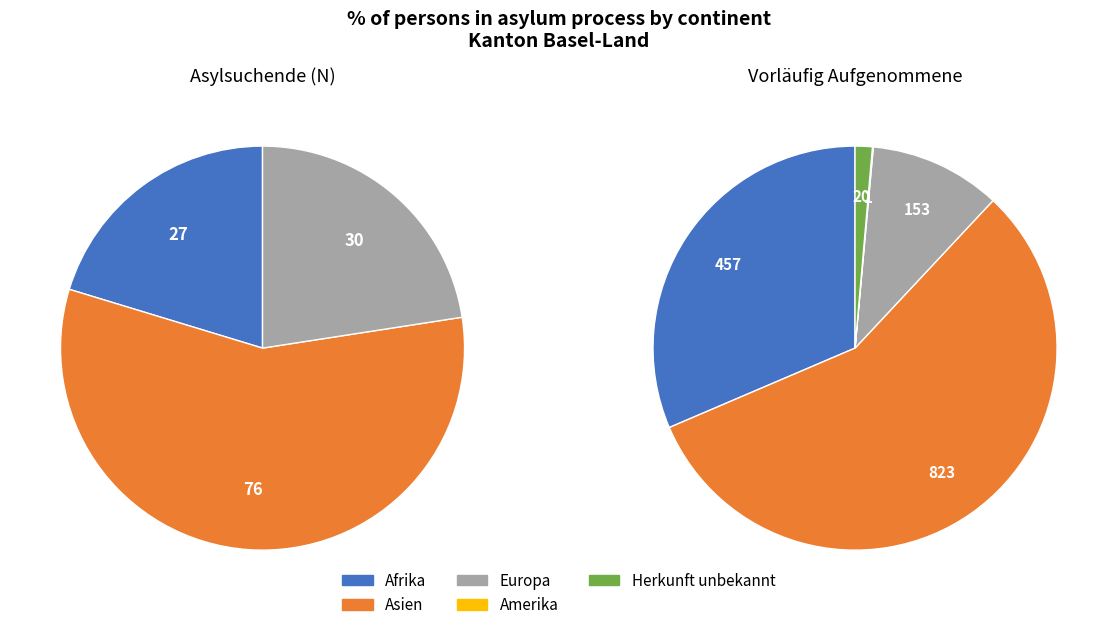

To the nearest percent, what is the combined percentage of Amerika and Europa?

12%